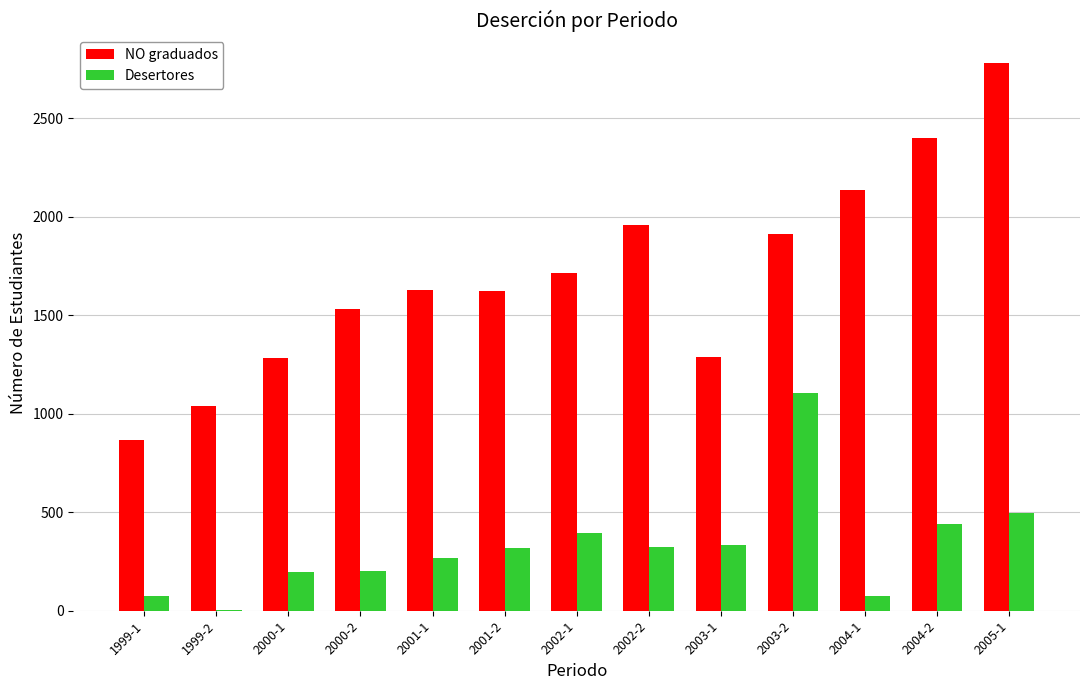

Does the chart contain stacked bars?

No